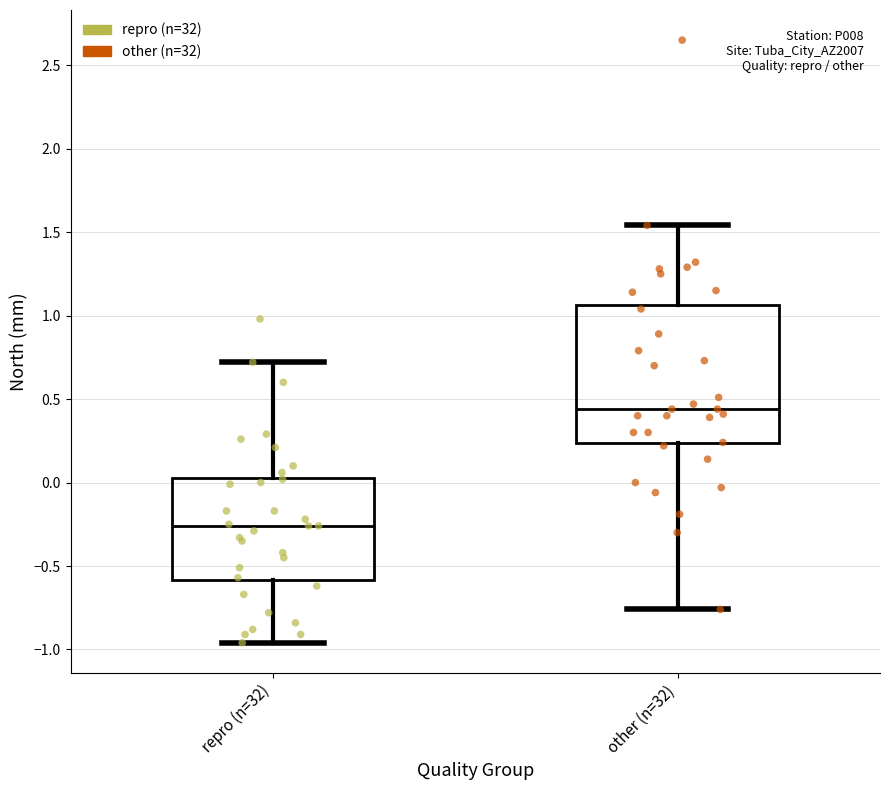

Where does the upper whisker of the box for repro (n=32) end on the y-axis? The values are not printed on the chart, so give them approximately, as read against the axis.

0.70